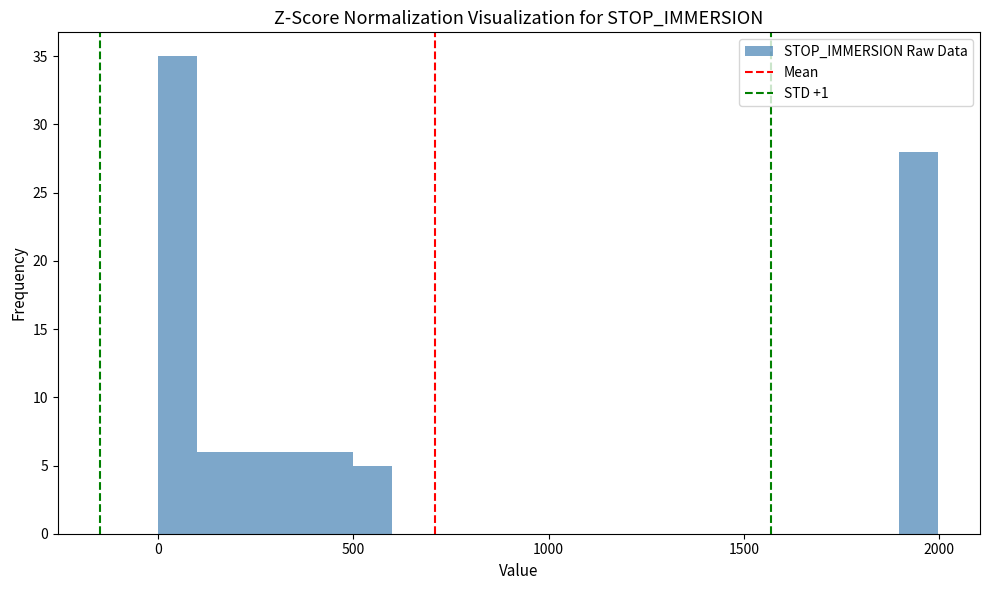

Around what value on the x-axis is the tallest bar? Give the approximate position of its centre, as read against the axis.

50